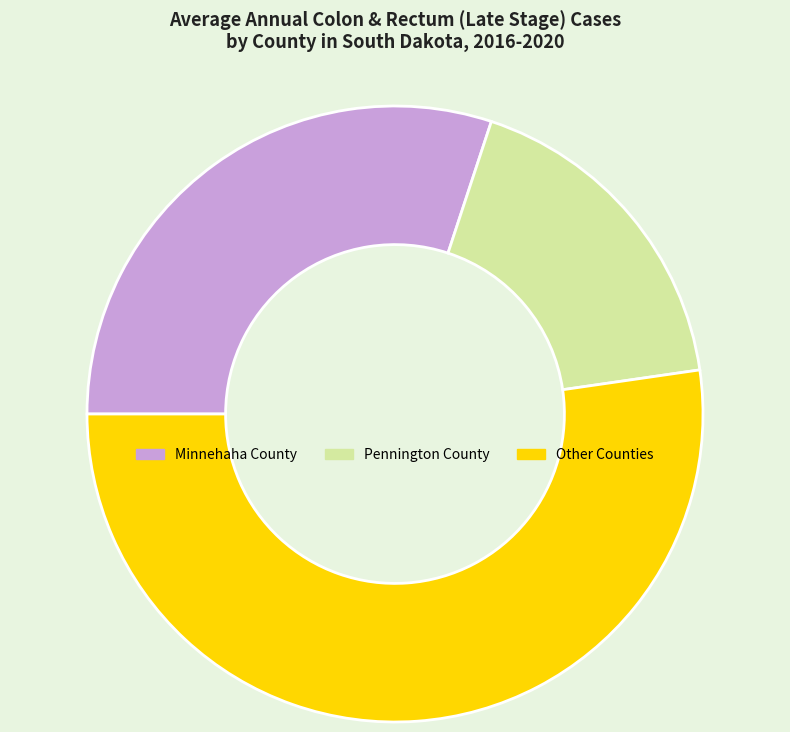

The Minnehaha County slice represents 41% of the pie. True or false?

False